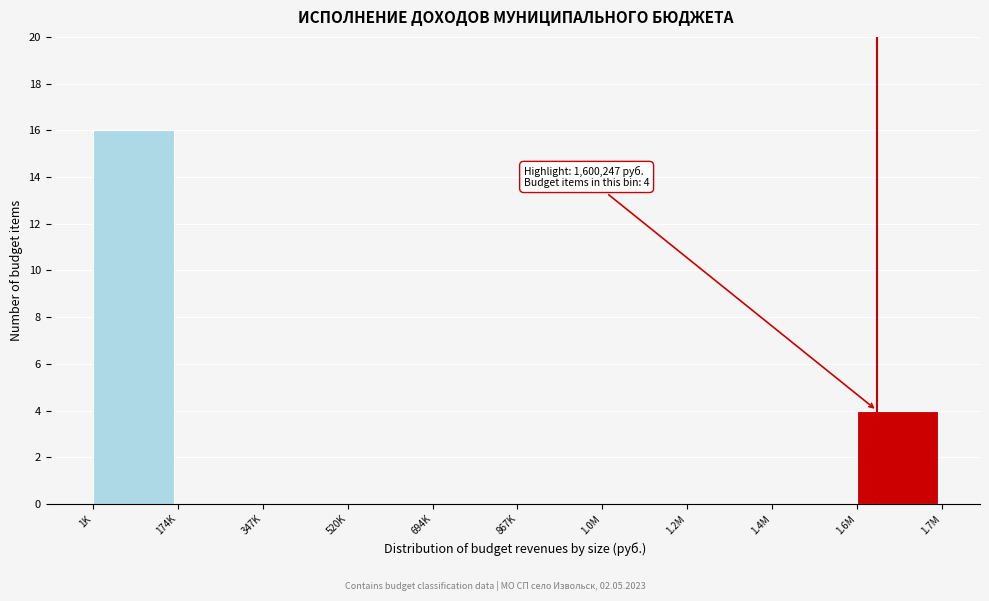

Reading left to right, transcribe all the data shown in this chart.

1K=16	174K=0	347K=0	520K=0	694K=0	867K=0	1.0M=0	1.2M=0	1.4M=0	1.6M=4